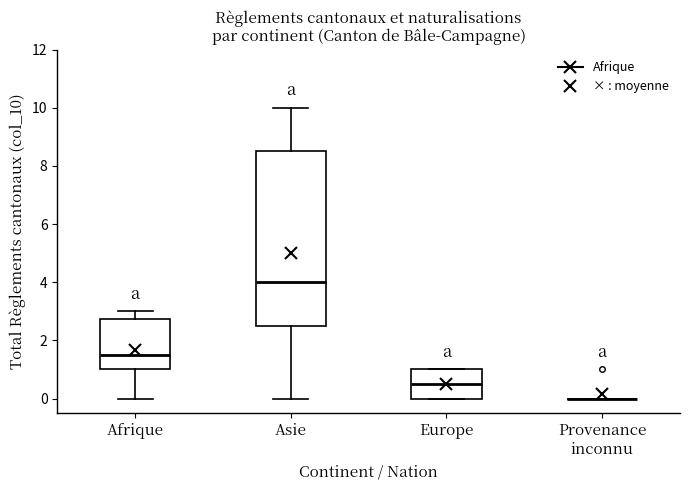

Reading left to right, transcribe this box plot: for each box, give where its median line is, the range the box spans, and where its two whiskers end, as read against the y-axis. The values are not printed on the chart, so give them approximately, as read against the axis.

Afrique: median 1.6, box 1.0 to 2.8, whiskers 0.0 to 3.0
Asie: median 4.0, box 2.6 to 8.6, whiskers 0.0 to 10.0
Europe: median 0.6, box 0.0 to 1.0, whiskers 0.0 to 1.0
Provenance inconnu: box collapsed to a line at 0.0, whiskers 0.0 to 0.0